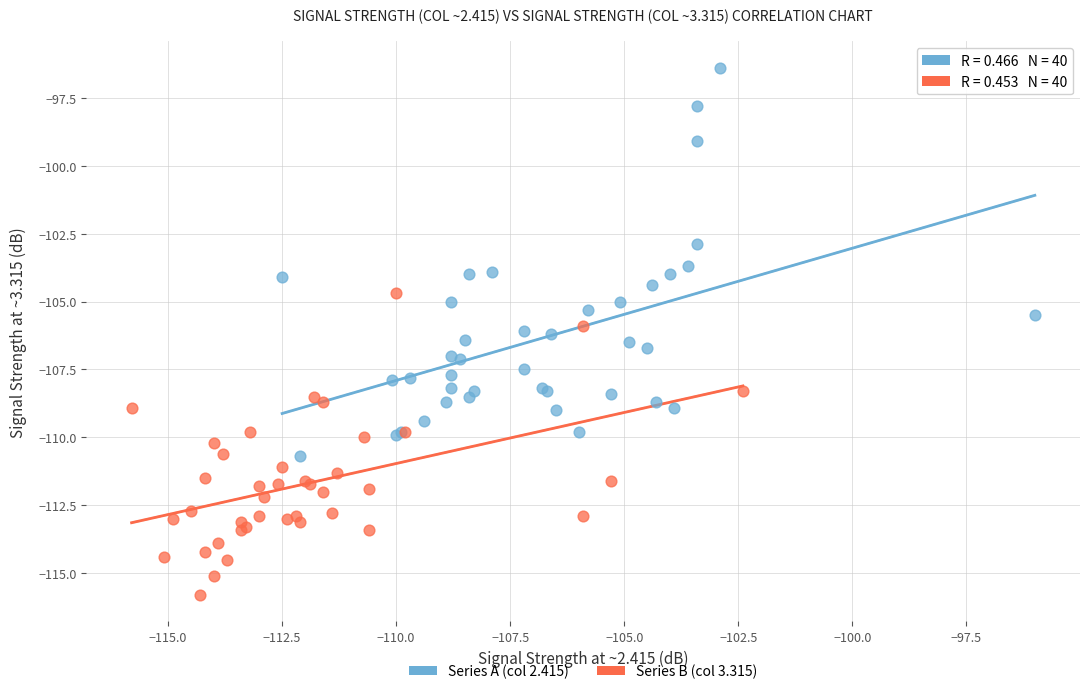

Which series reaches the minimum Y coordinate?

Series B (col 3.315)